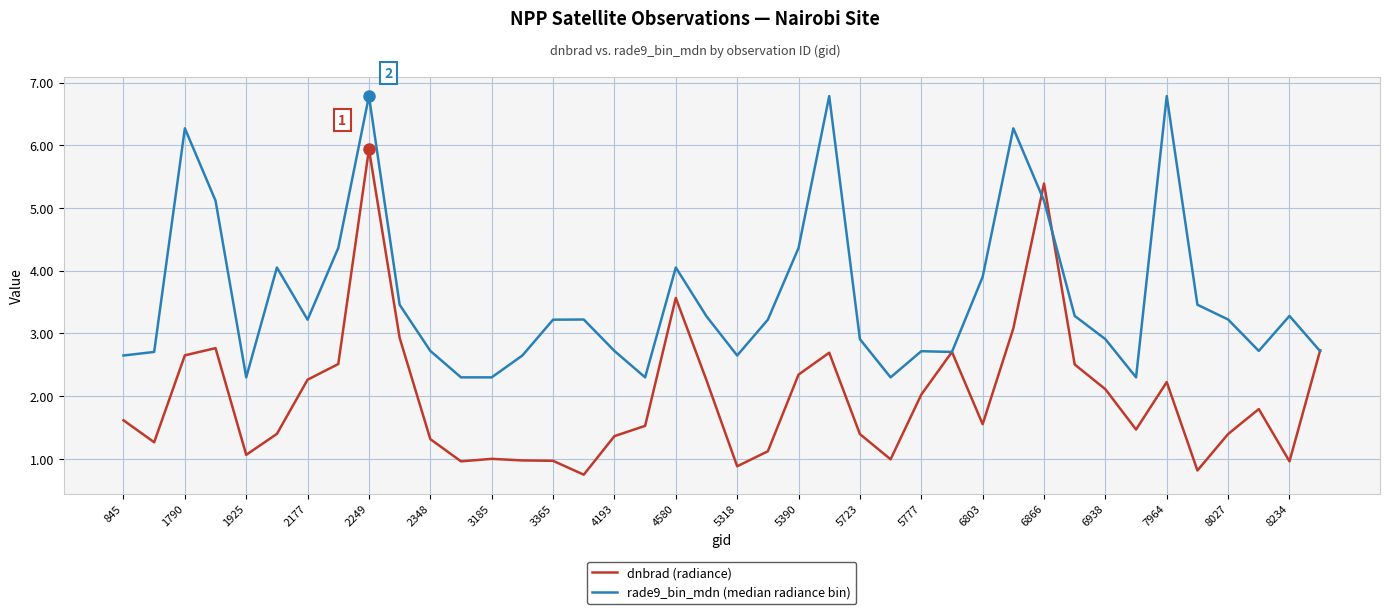

Which series has the largest total across all categories?

rade9_bin_mdn (median radiance bin)